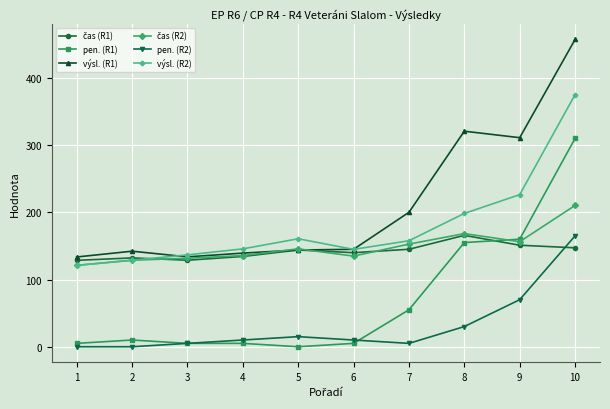

Which series has the largest range (max minus min)?

výsl. (R1)